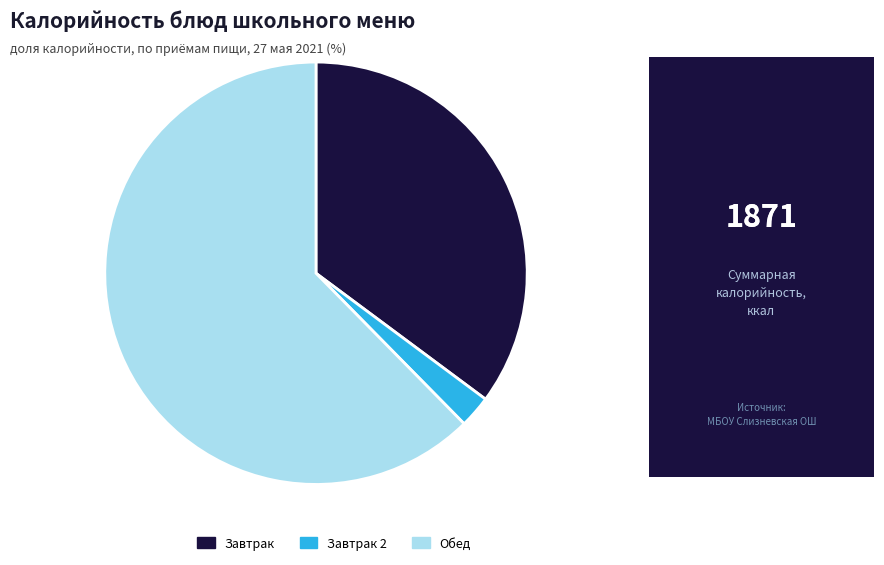

Which slice is the smallest?

Завтрак 2